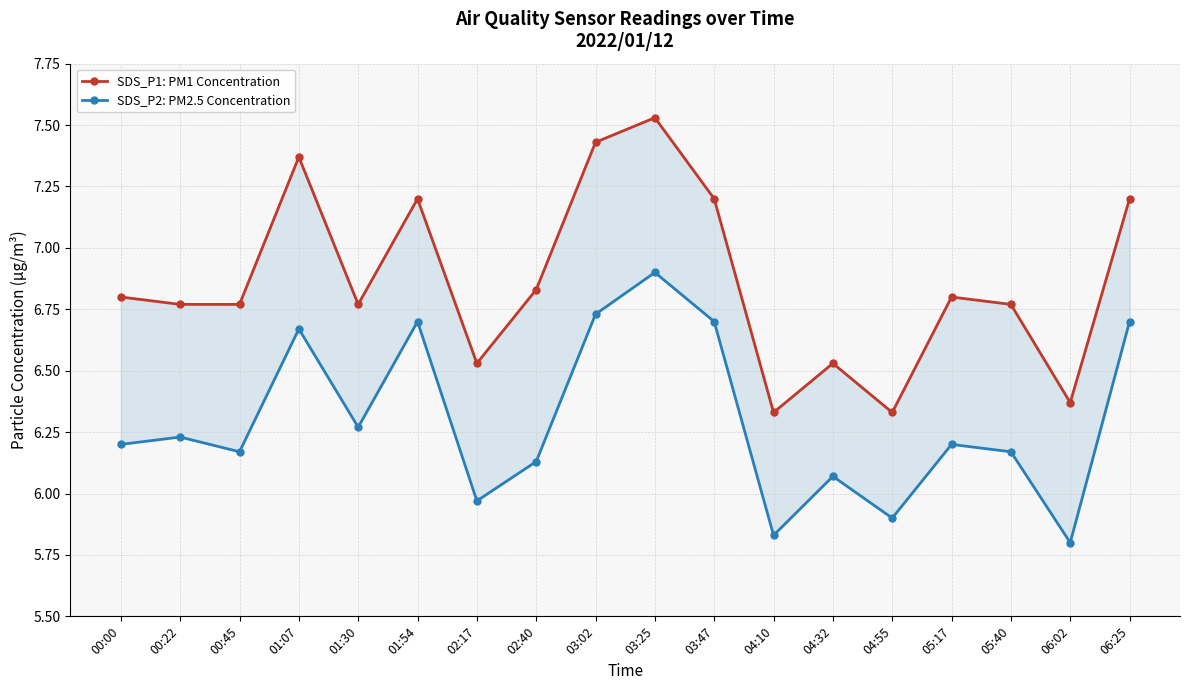

True or false: SDS_P1: PM1 Concentration and SDS_P2: PM2.5 Concentration intersect in this chart.

False